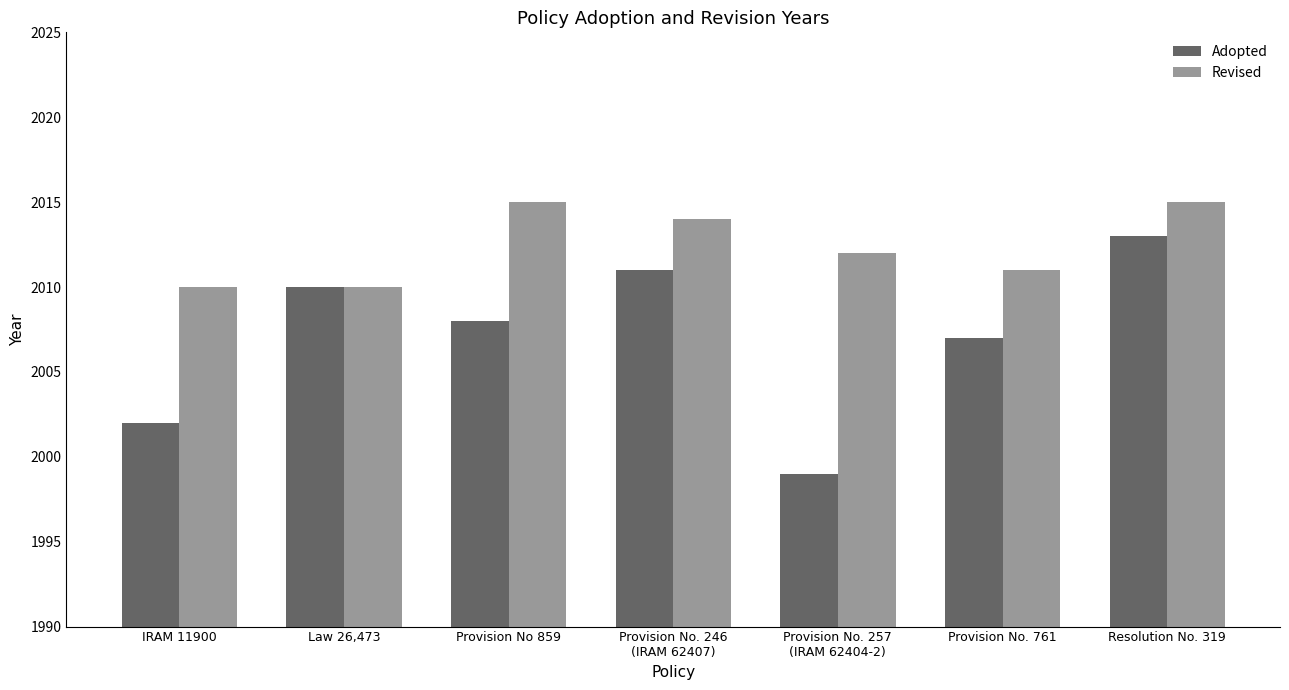

What position from the right is Resolution No. 319?

1